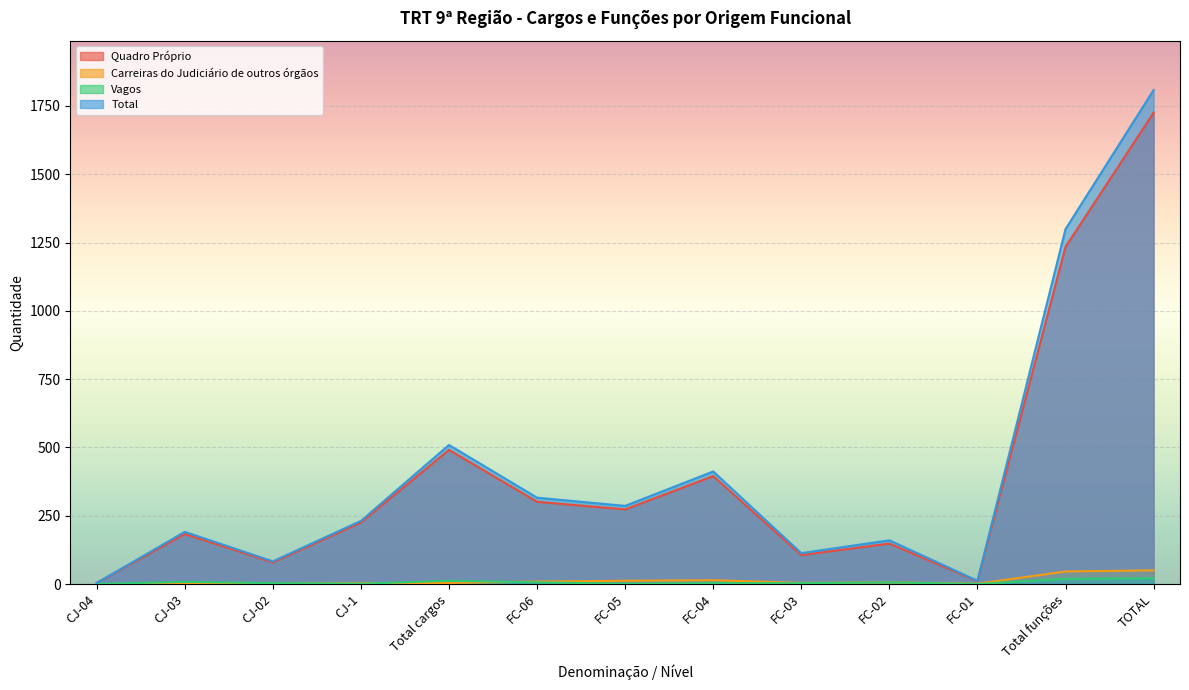

At how many categories does at least one series exceed 25?

11